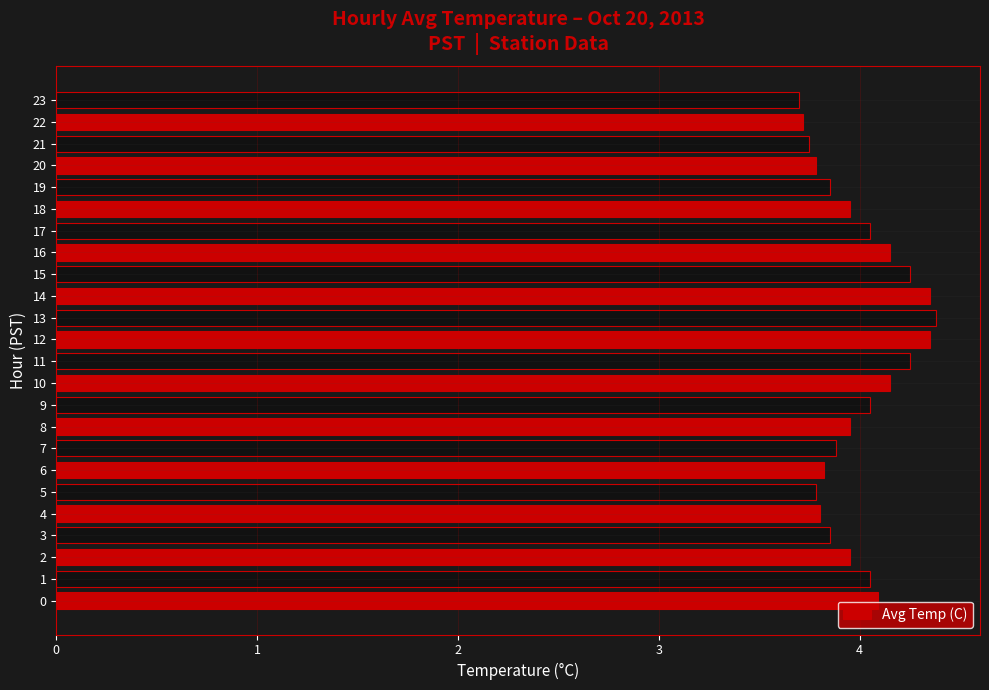

The chart shows a value of 1.9 at 12. True or false?

False